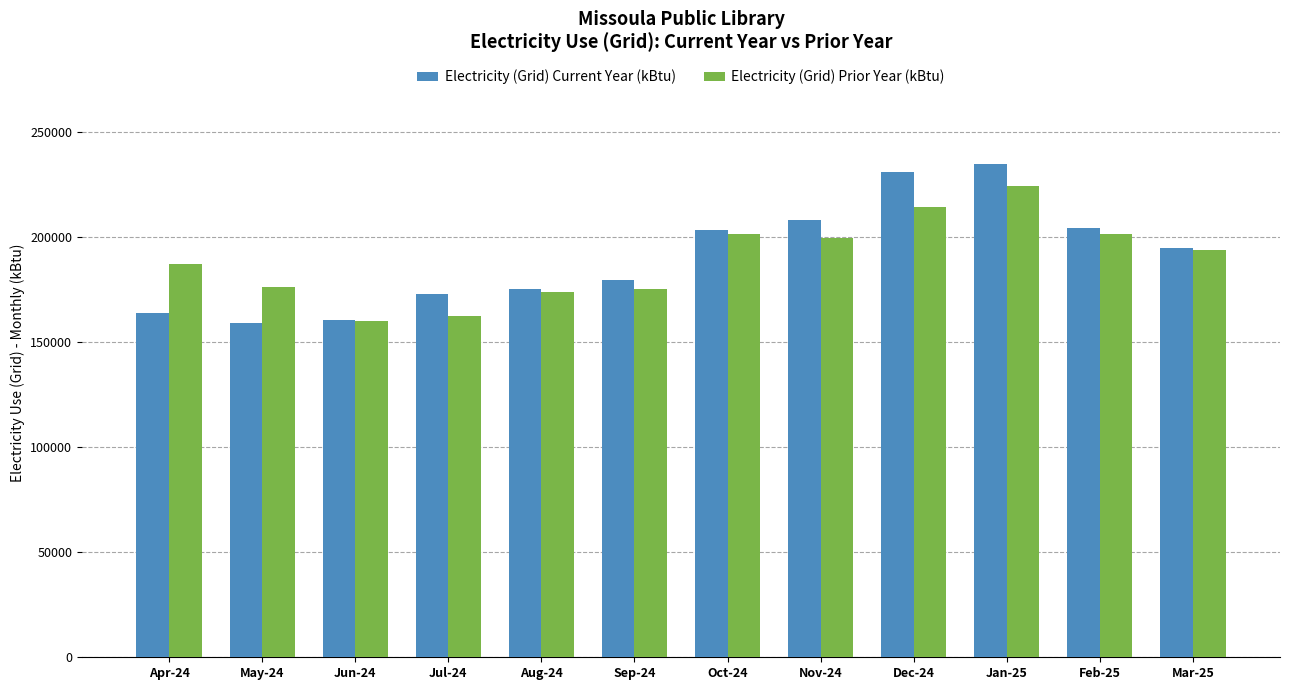

What is the difference between the maximum and second lowest values in the Electricity (Grid) Current Year (kBtu) series?

74113.4